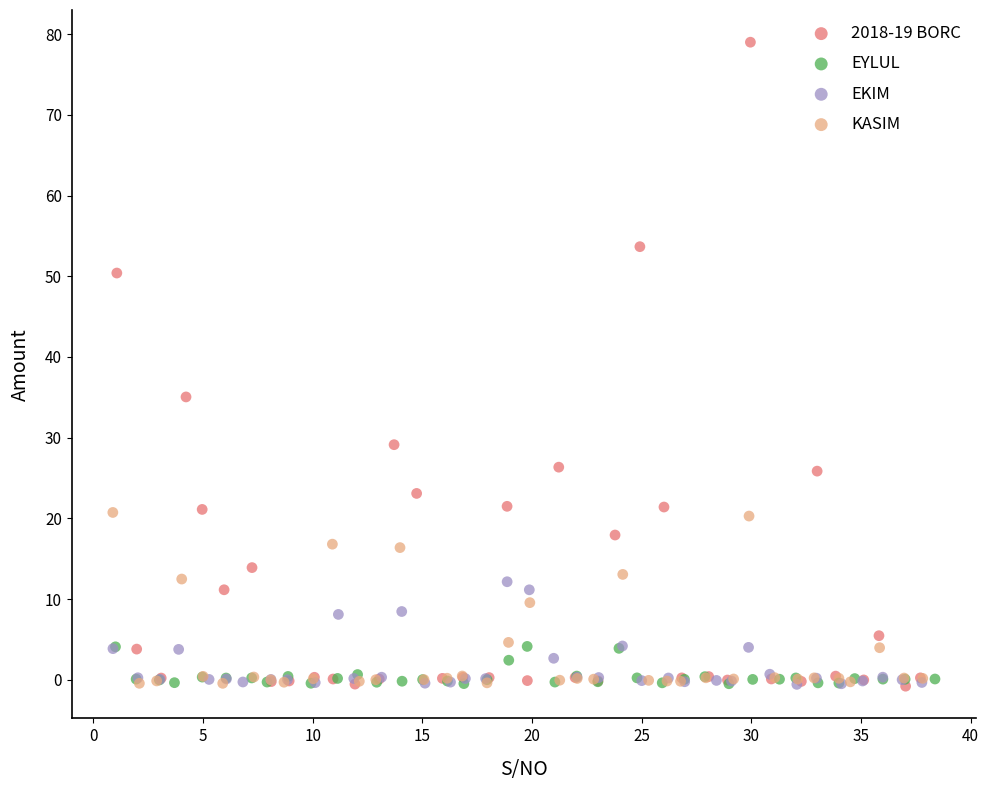

Which series contains the highest Y value?

2018-19 BORC